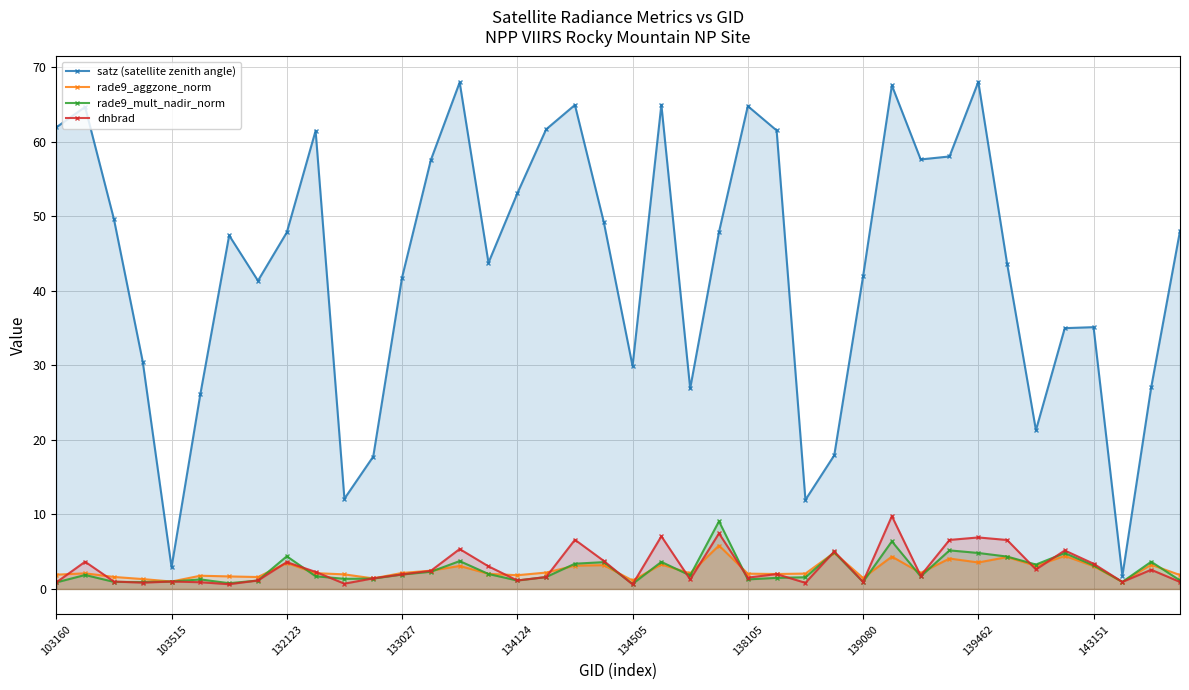

Which category has the highest value in the rade9_mult_nadir_norm series?

23